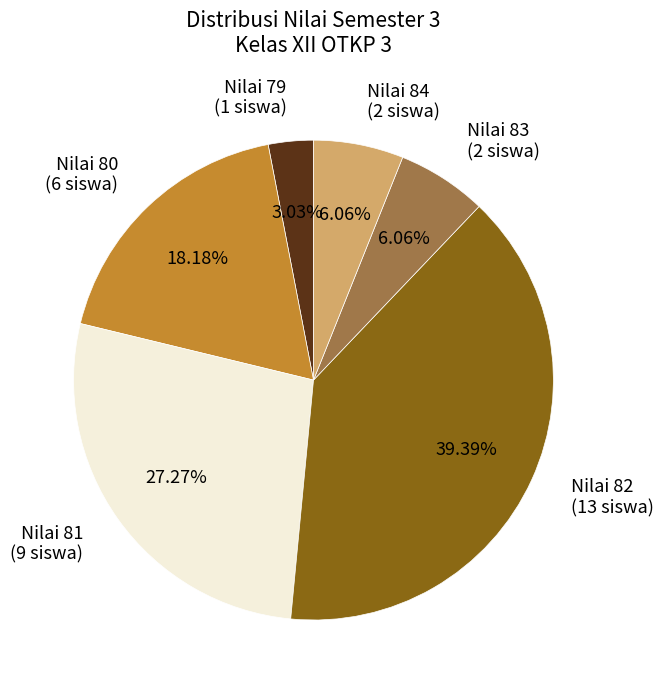

Is Nilai 81 (9 siswa) the majority of the pie?

No